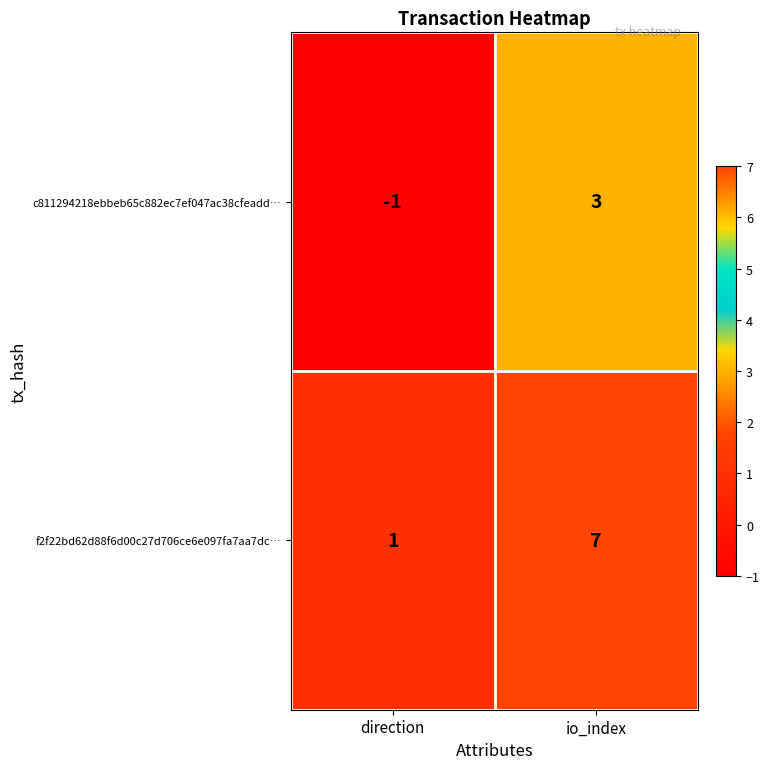

List the series in order of their peak value, highest first.

f2f22bd62d88f6d00c27d706ce6e097fa7aa7dc…, c811294218ebbeb65c882ec7ef047ac38cfeadd…